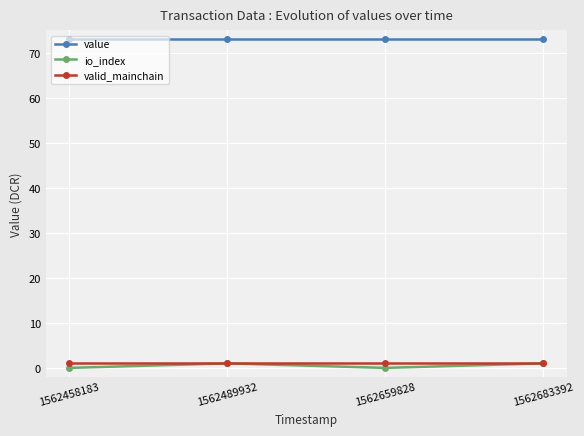

What is the sum of the io_index values at 1562659828 and 1562489932?

1.0